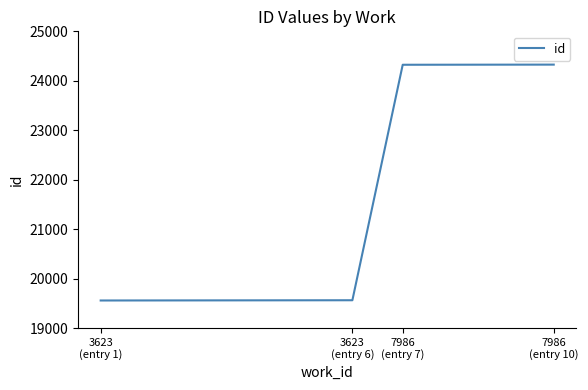

What is the minimum value shown in the chart?

19557